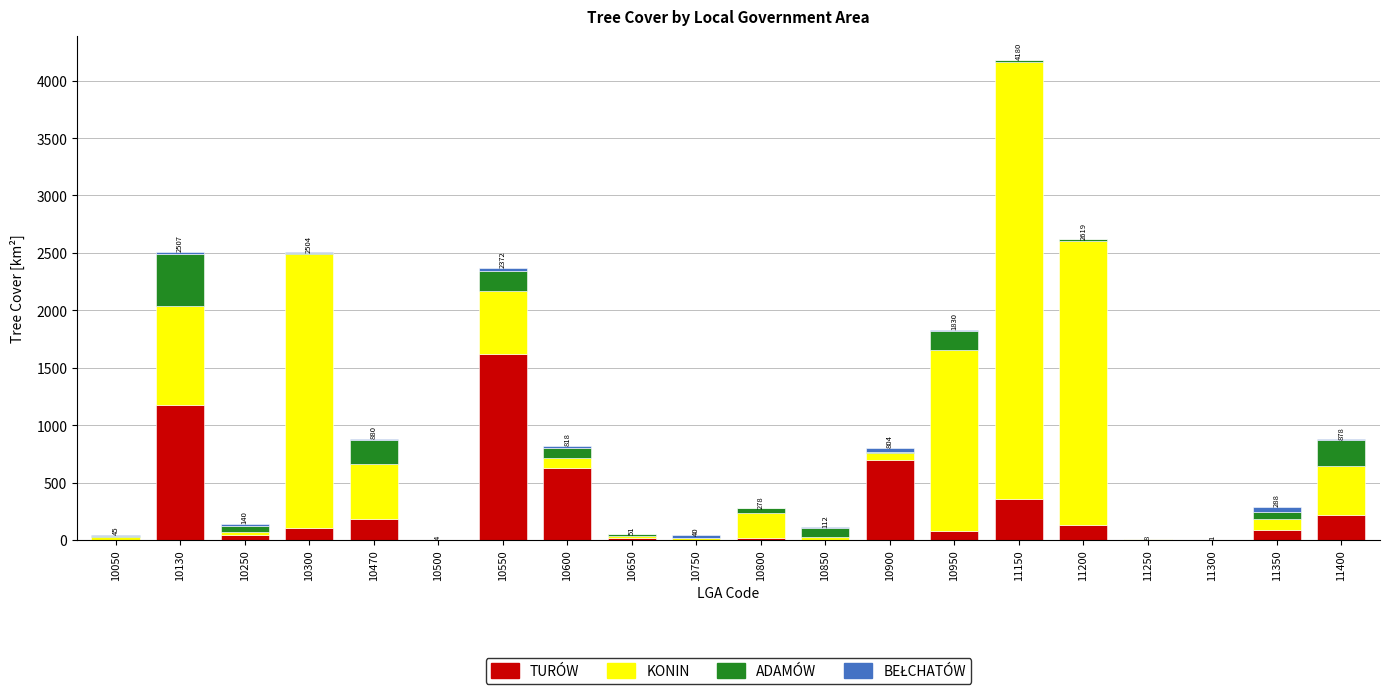

What is the highest value of the TURÓW series?

1617.9